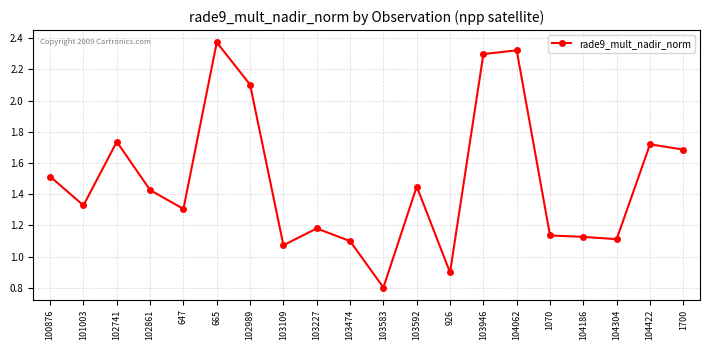

How many data points are above 1?

18